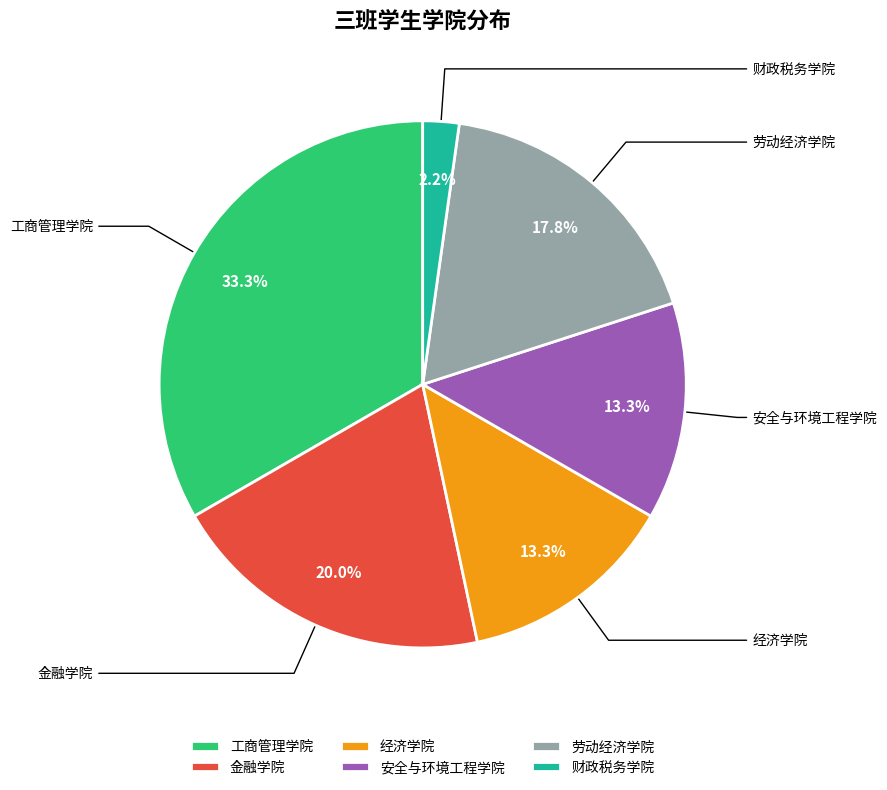

To the nearest percent, what is the combined percentage of 金融学院 and 劳动经济学院?

38%